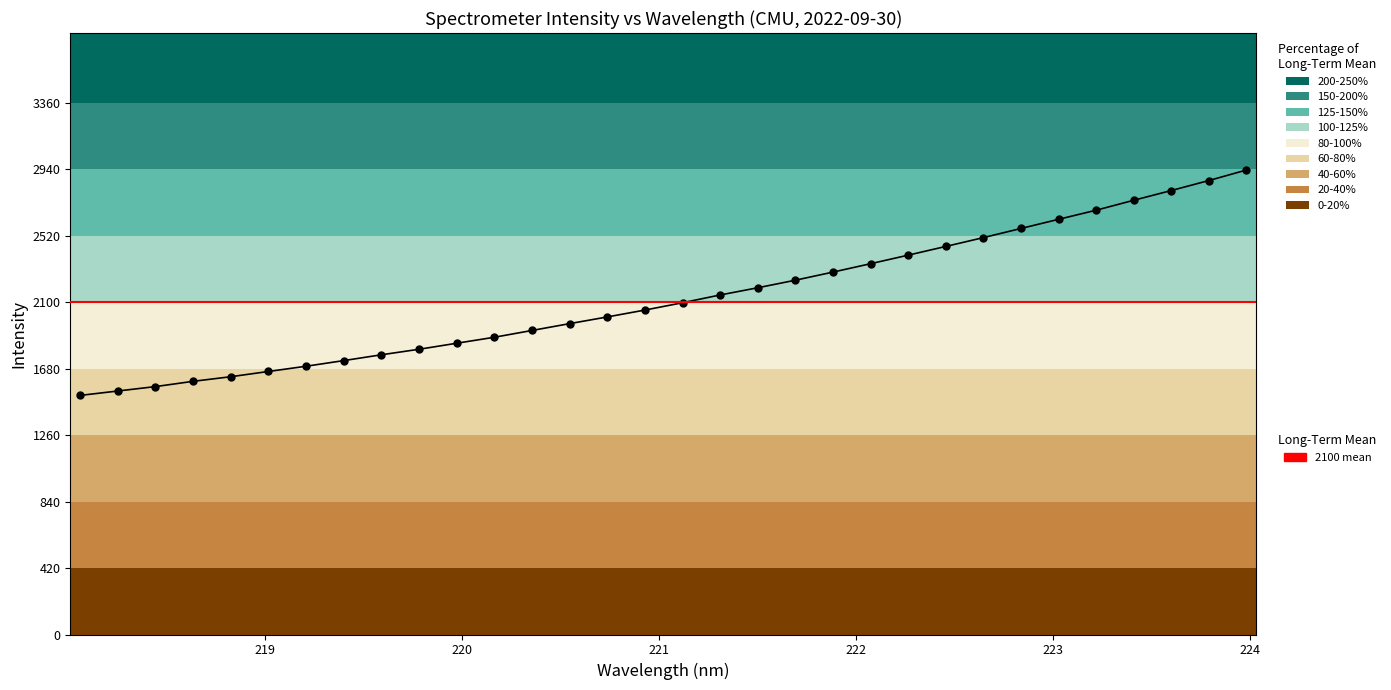

What is the label of the 5th point from the left?

218.8244